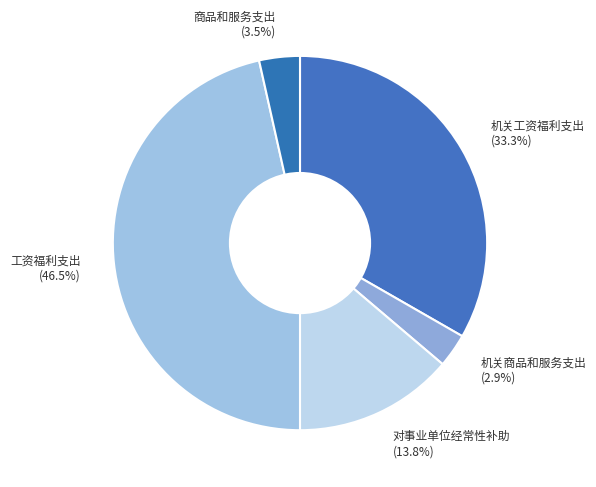

What percentage is the 机关工资福利支出 slice, to the nearest percent?

33%